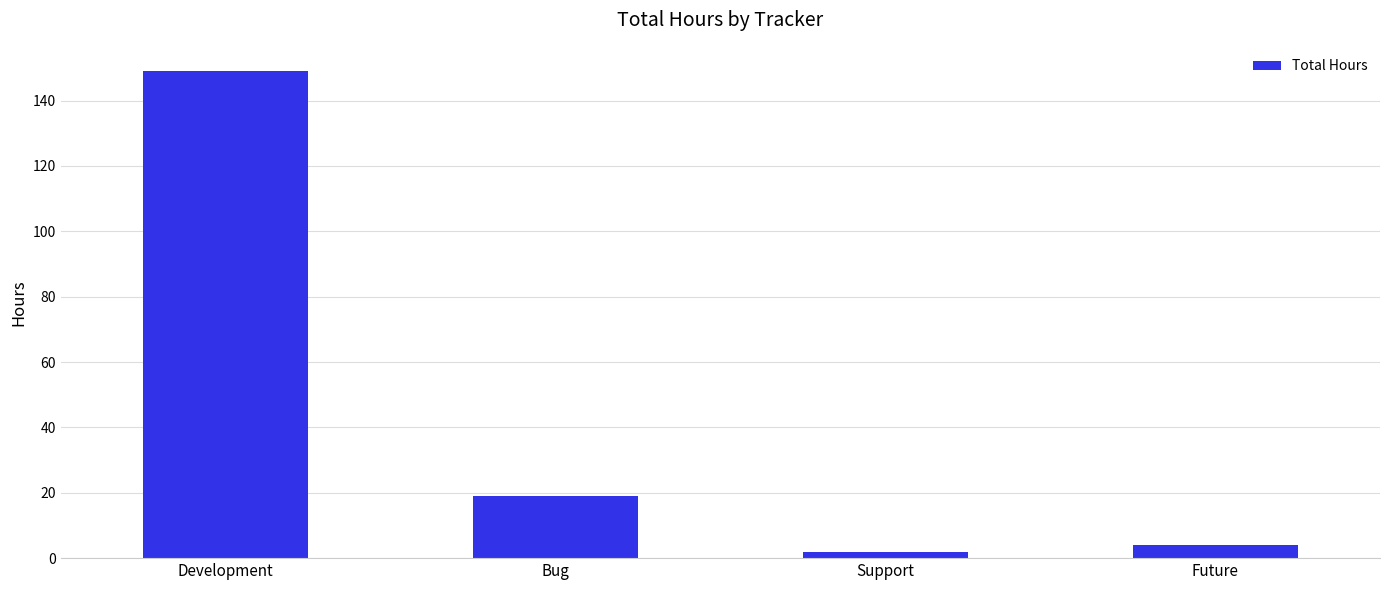

What is the change in value from Support to Future?

+2